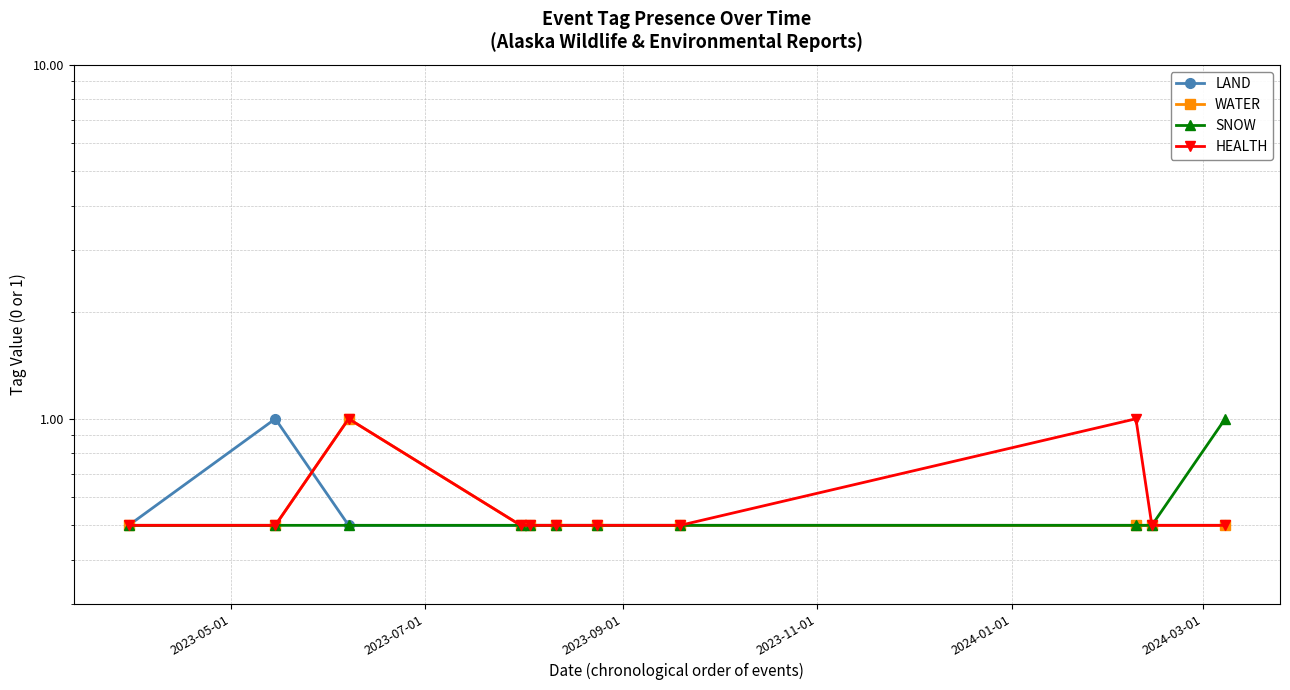

What is the average value of the SNOW series?

0.5